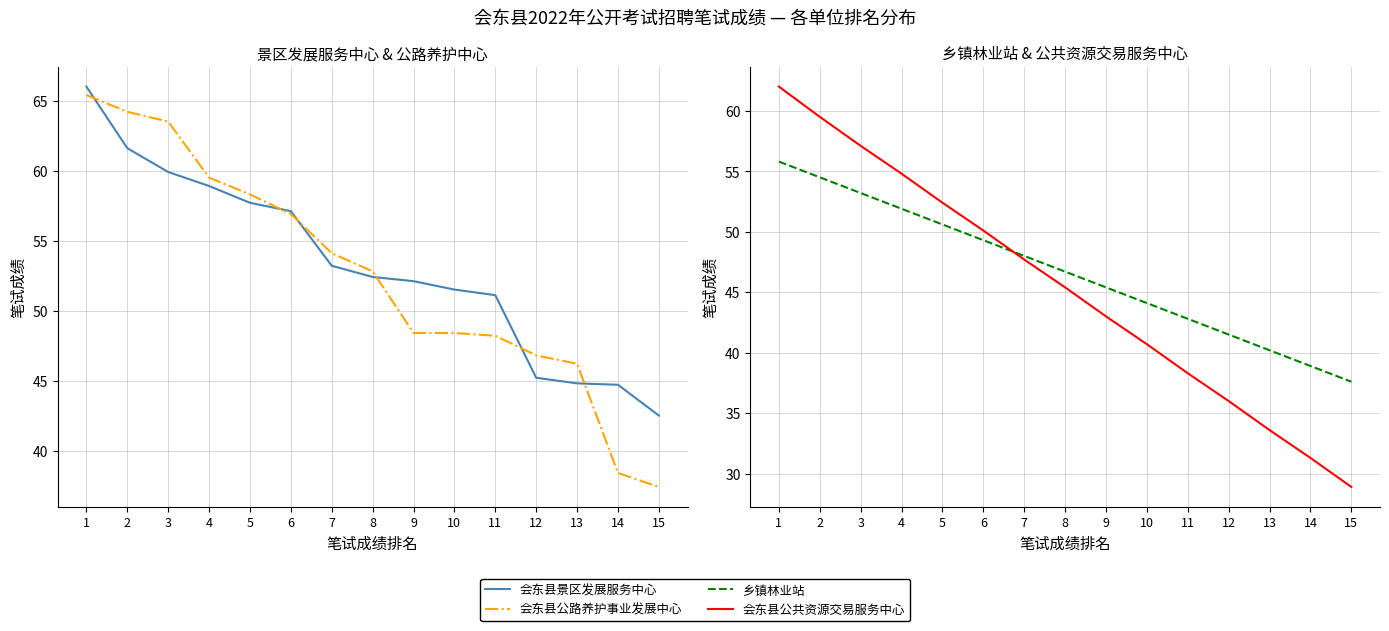

At which label does 乡镇林业站 reach its peak?

1